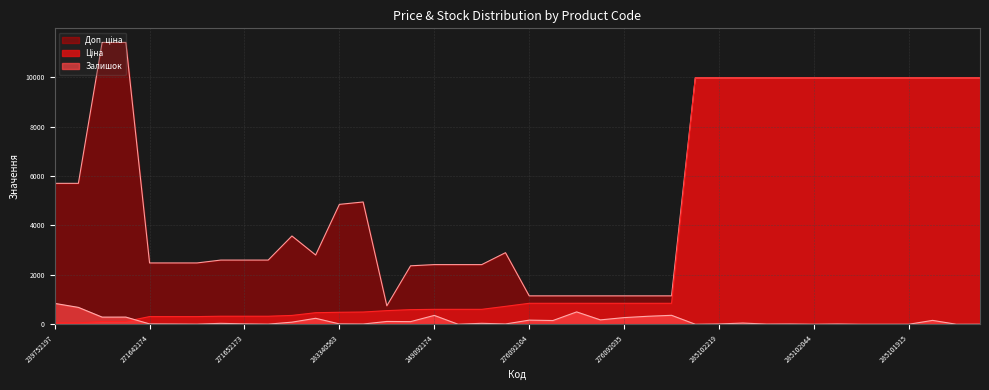

Between 239792197 and 276092109, which series saw the biggest shift?

Доп. ціна